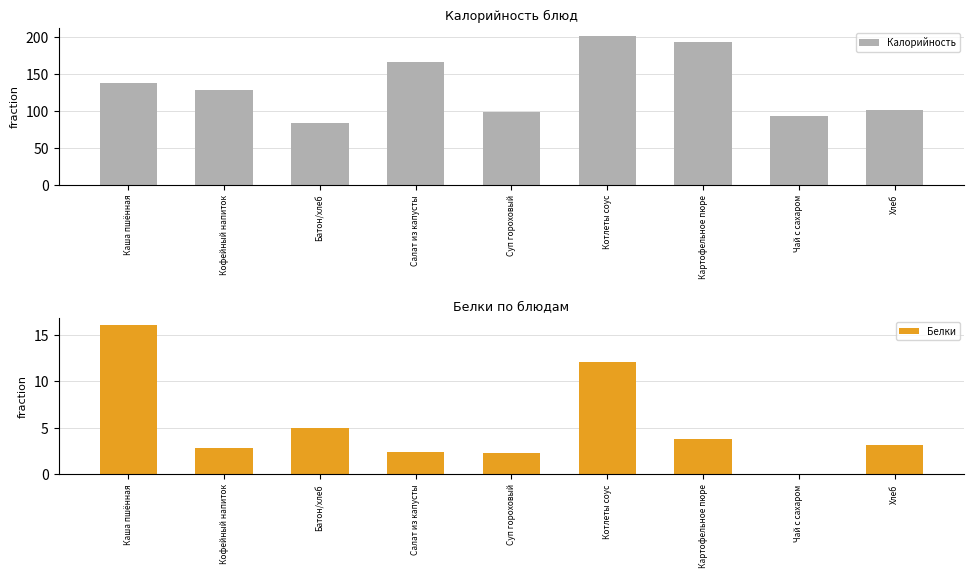

Count the number of categories in the chart.

9